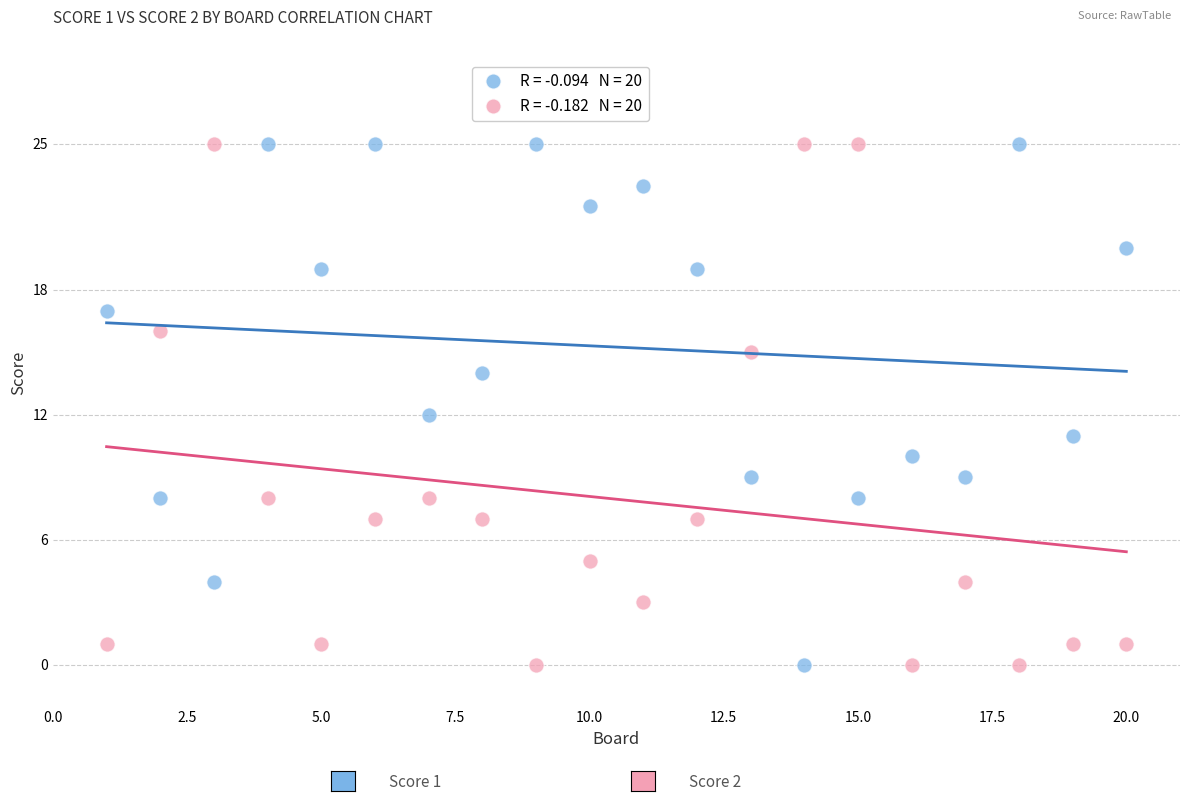

Across all data points, what is the range of X values (max minus min)?

19